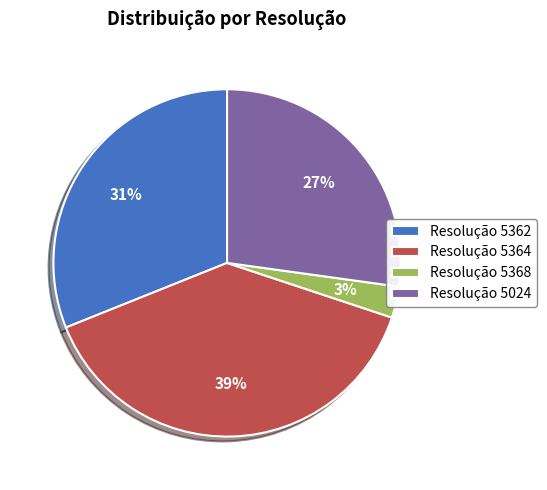

What is the largest slice in the pie chart?

Resolução 5364